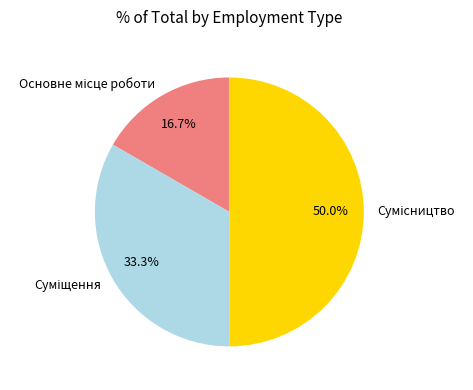

Count the number of slices in the pie.

3